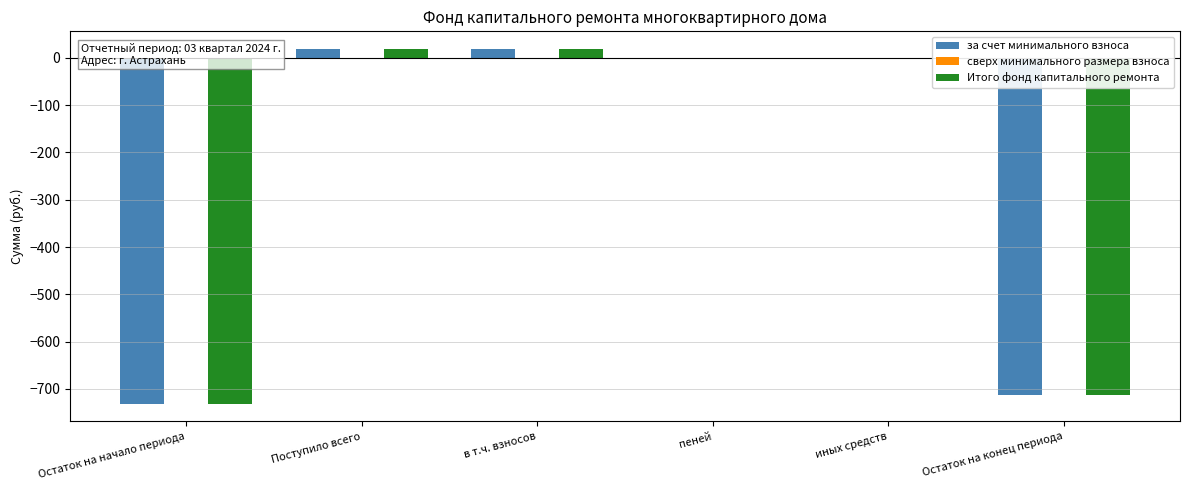

What is the maximum value shown in the chart?

18.4